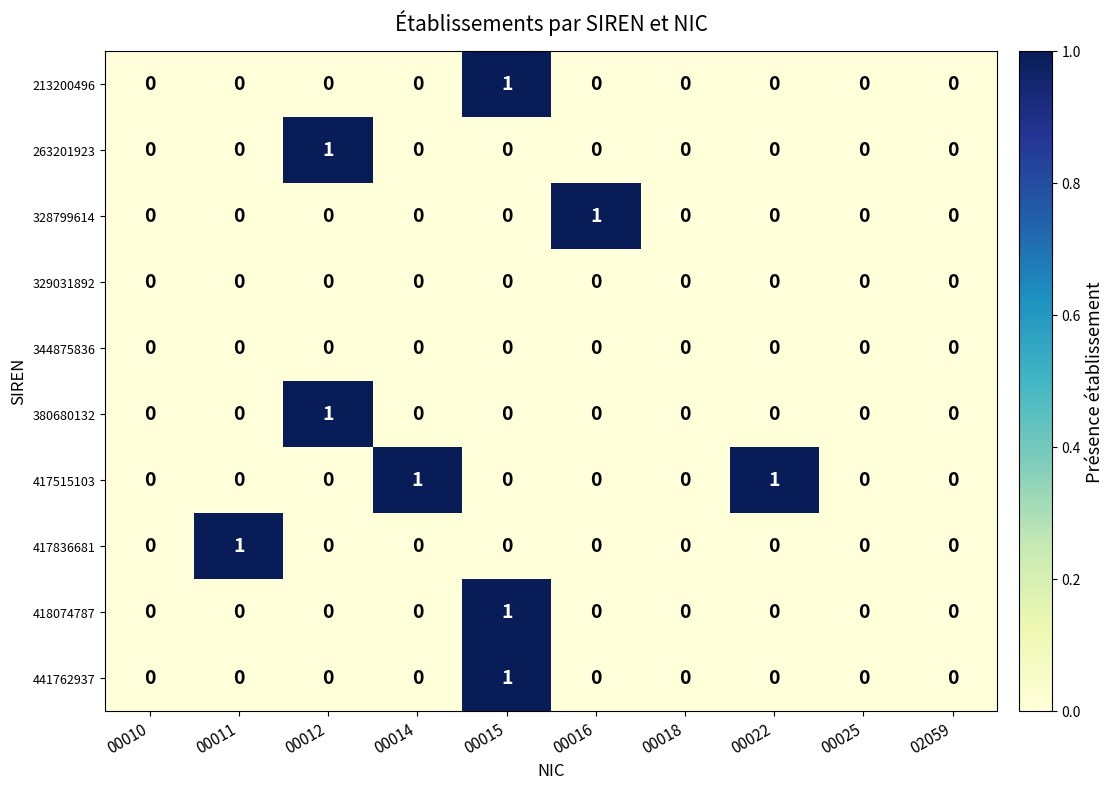

How many 213200496 values are between 0 and 1?

10